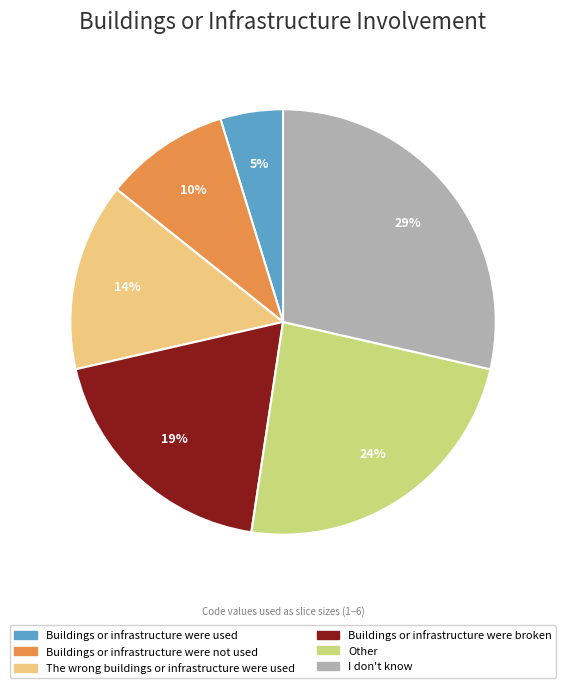

True or false: Other accounts for 24% of the total.

True